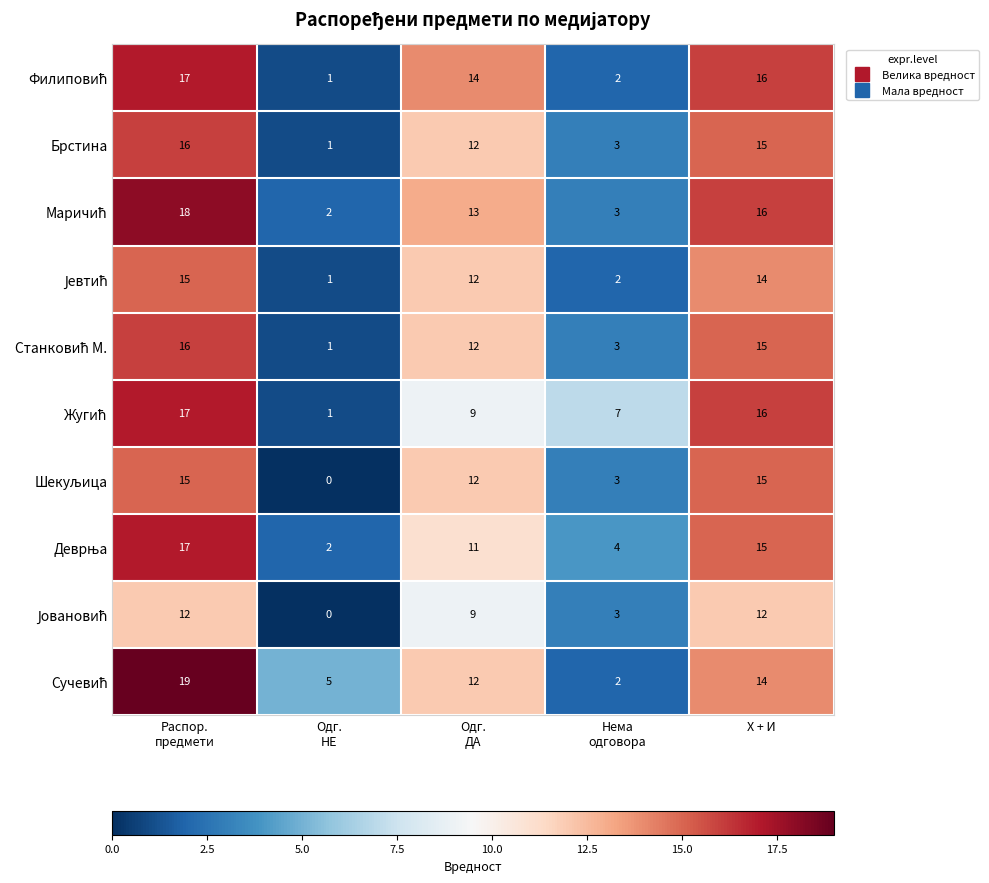

Which label corresponds to the largest value in the chart?

Распор.
предмети